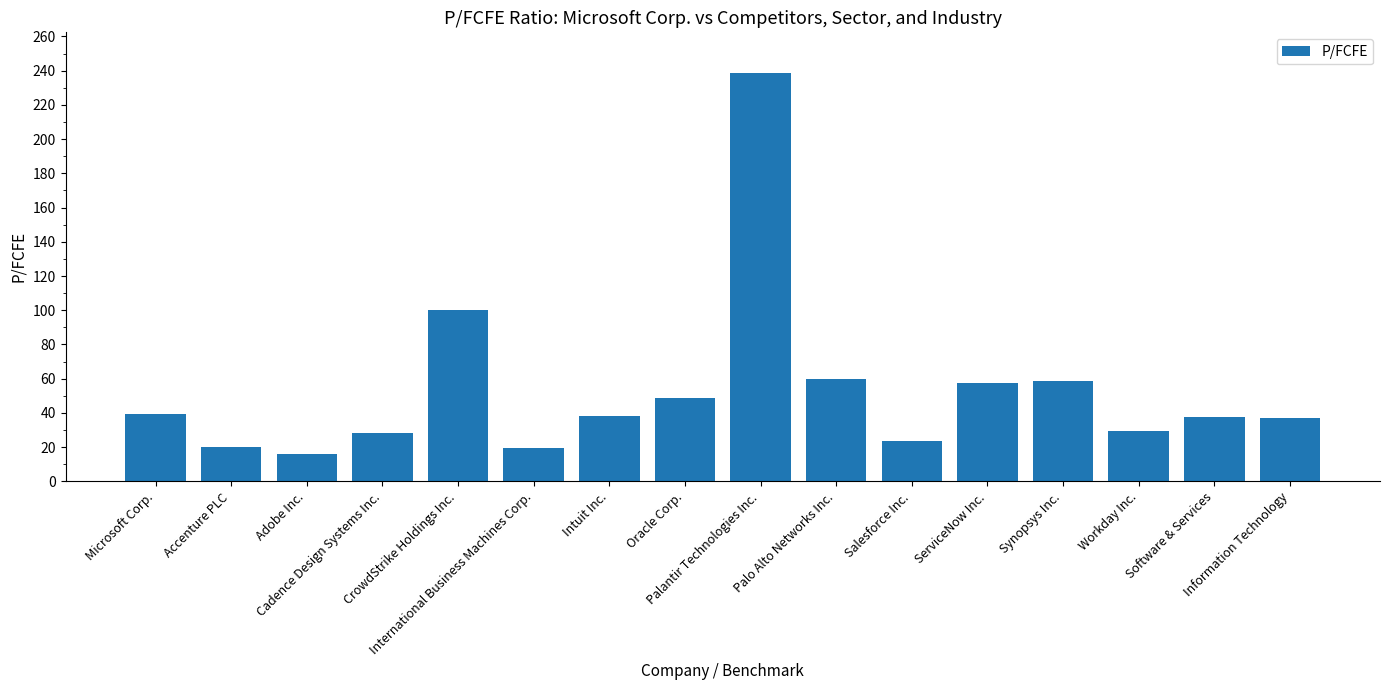

Where is the data nearest to the value 127?

CrowdStrike Holdings Inc.